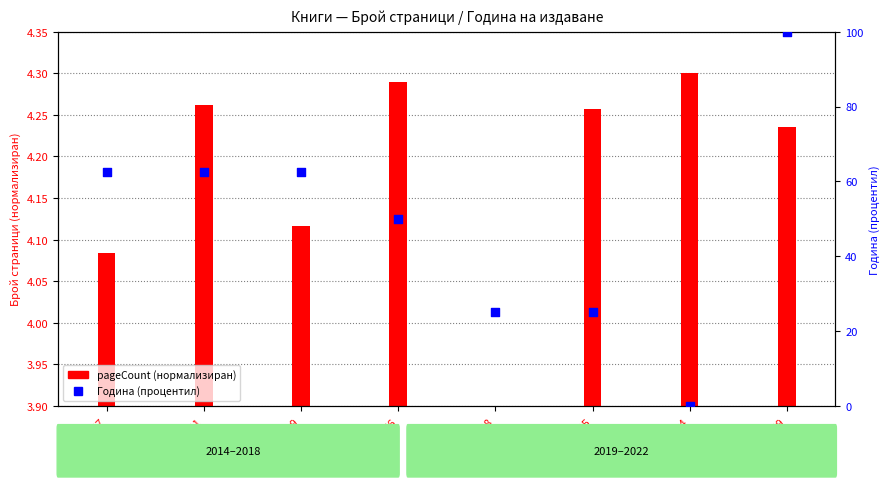

Which has a higher value, ID:19905 or ID:11547?

ID:11547